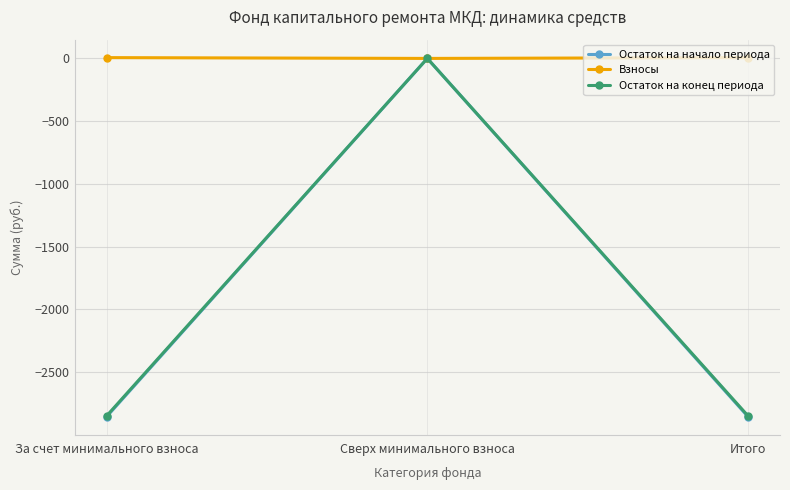

Is the value of Остаток на начало периода at За счет минимального взноса greater than the value of Взносы at Сверх минимального взноса?

No